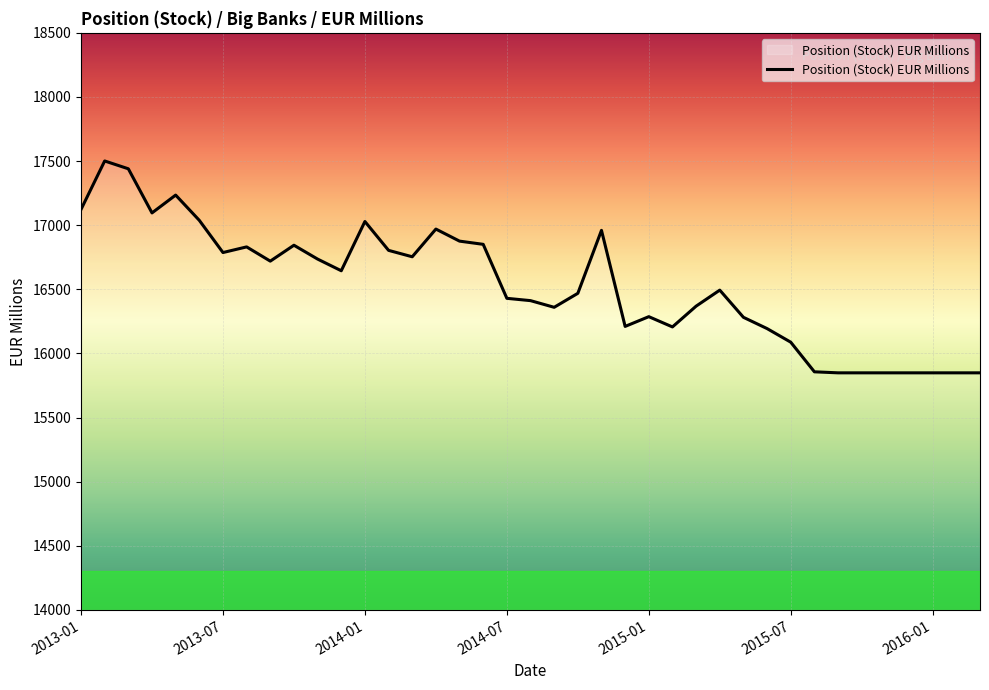

What is the maximum value shown in the chart?

17501